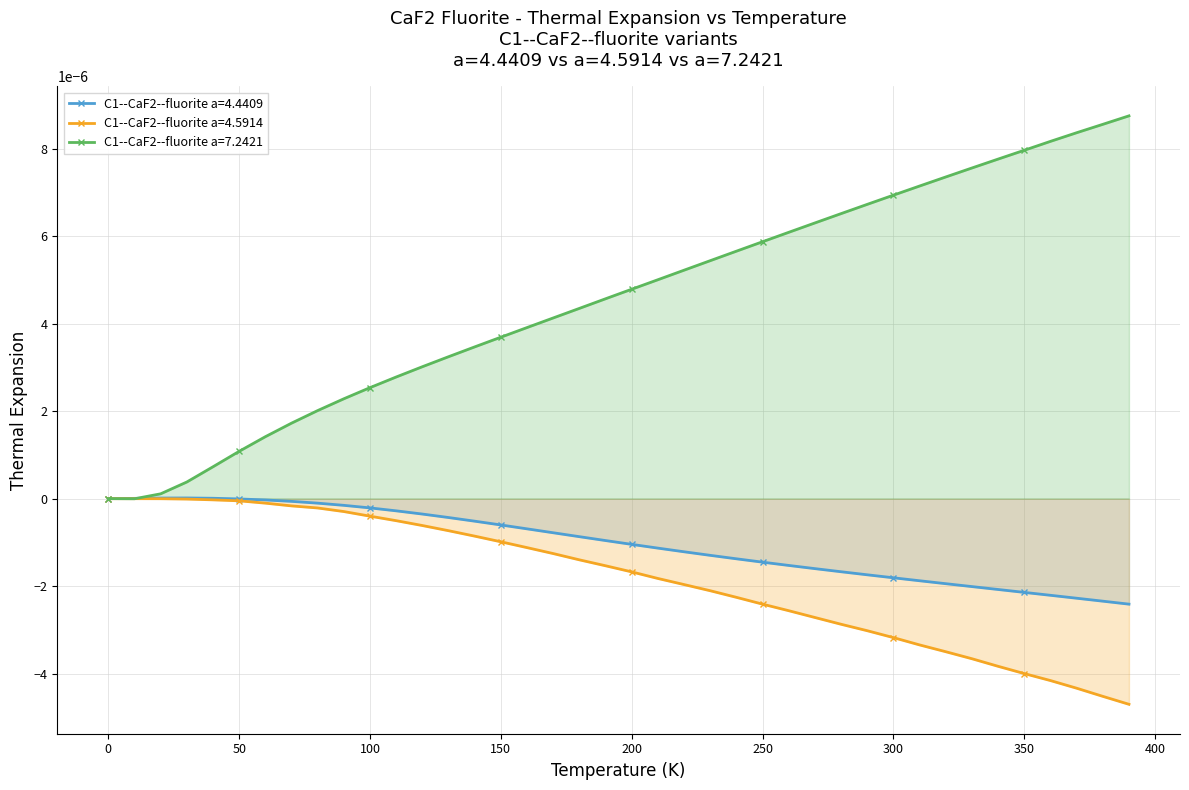

Is it true that C1--CaF2--fluorite a=4.4409 equals -0.0 at 370.0?

False